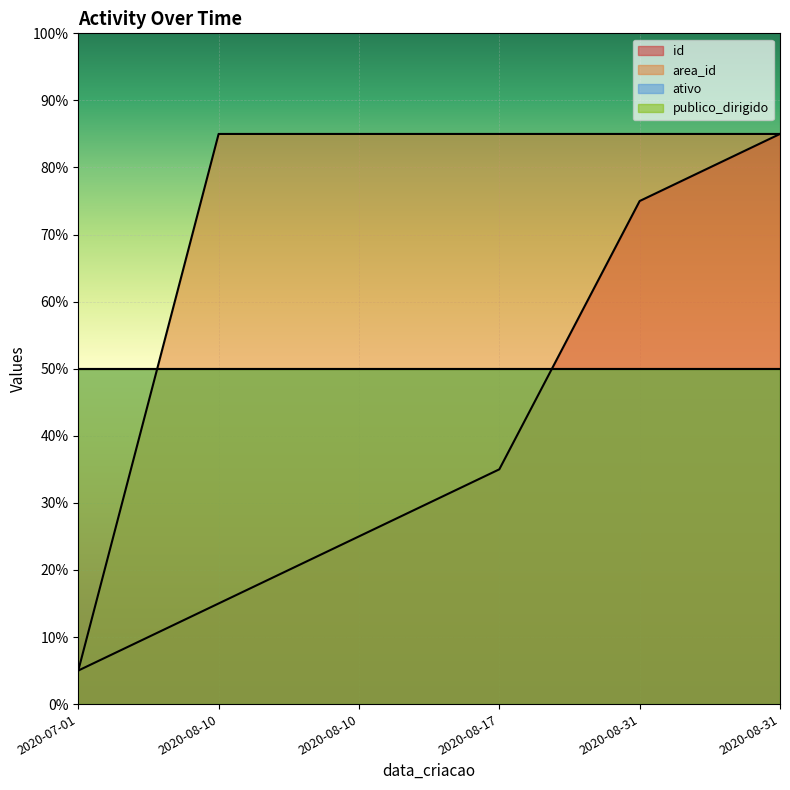

At which category does the chart reach its minimum across all series?

2020-07-01